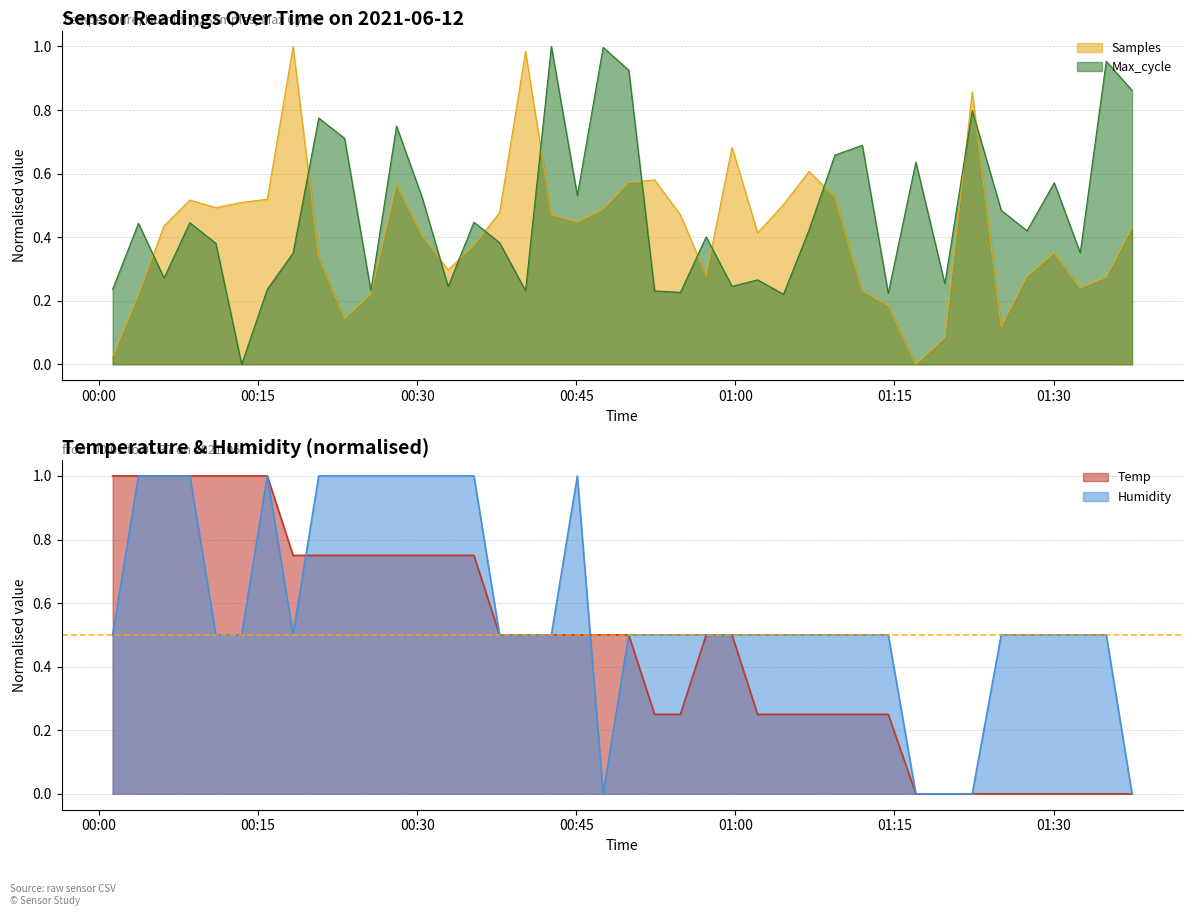

What value does the Temp series have at 2021/06/12 00:45:06?

0.5